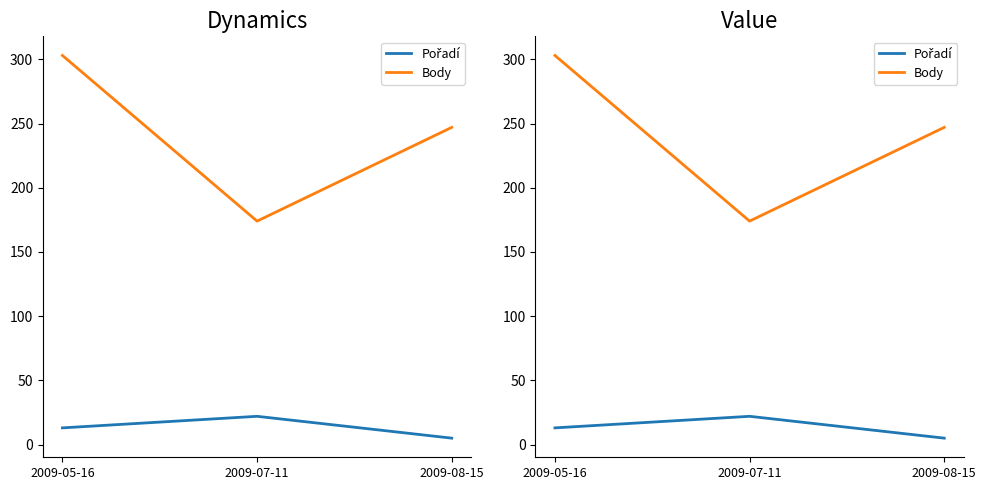

Which series changed the most between 2009-05-16 and 2009-07-11?

Body